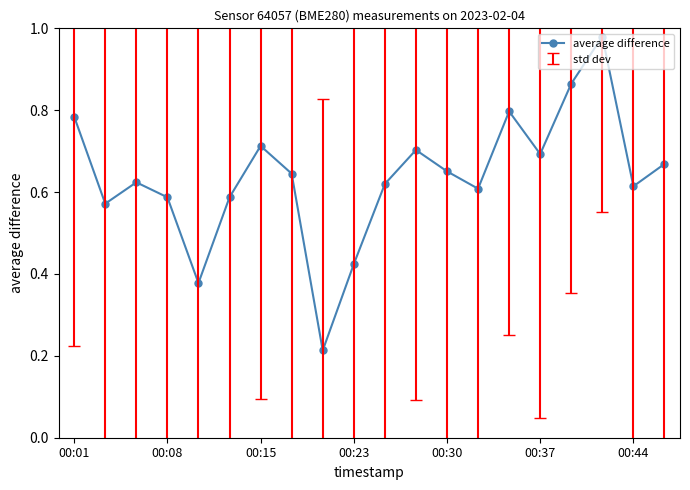

What is the sum of all values?

12.7